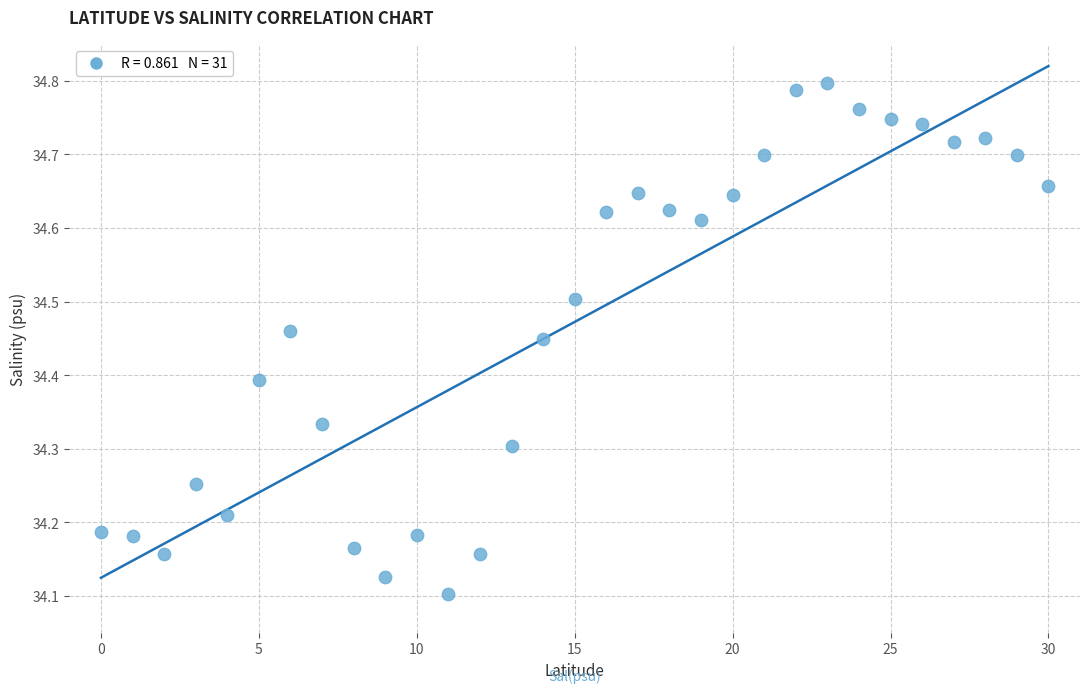

What is the range of Y values (max minus min)?

0.7